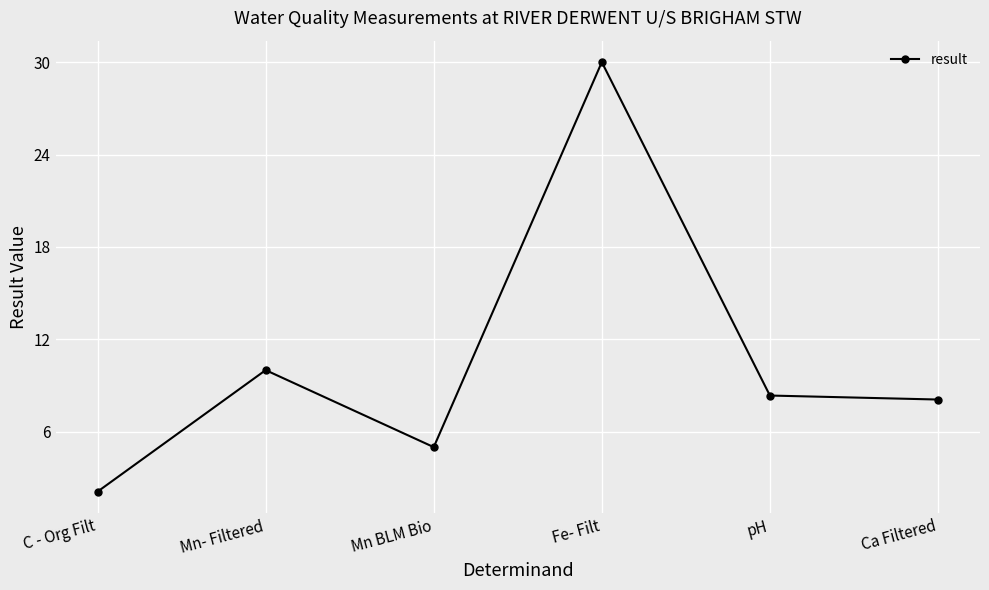

What is the difference between the maximum and minimum values?

27.9